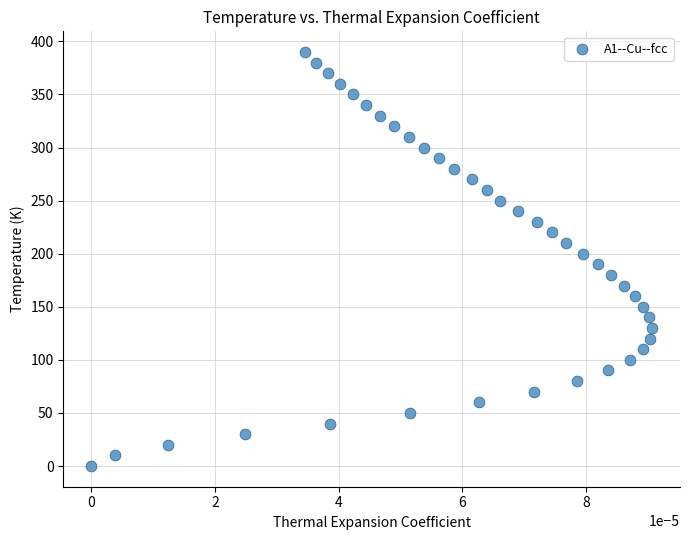

What is the range of Y values (max minus min)?

390